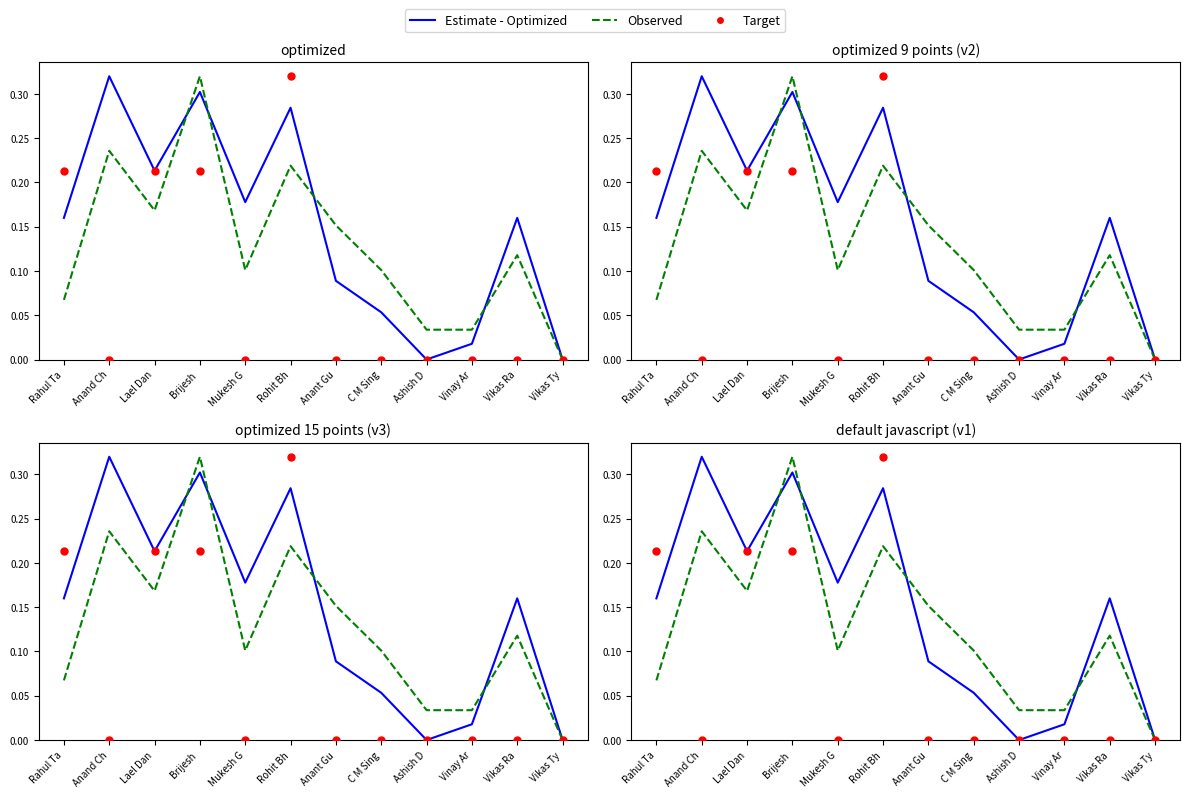

At how many categories does at least one series exceed 0?

11